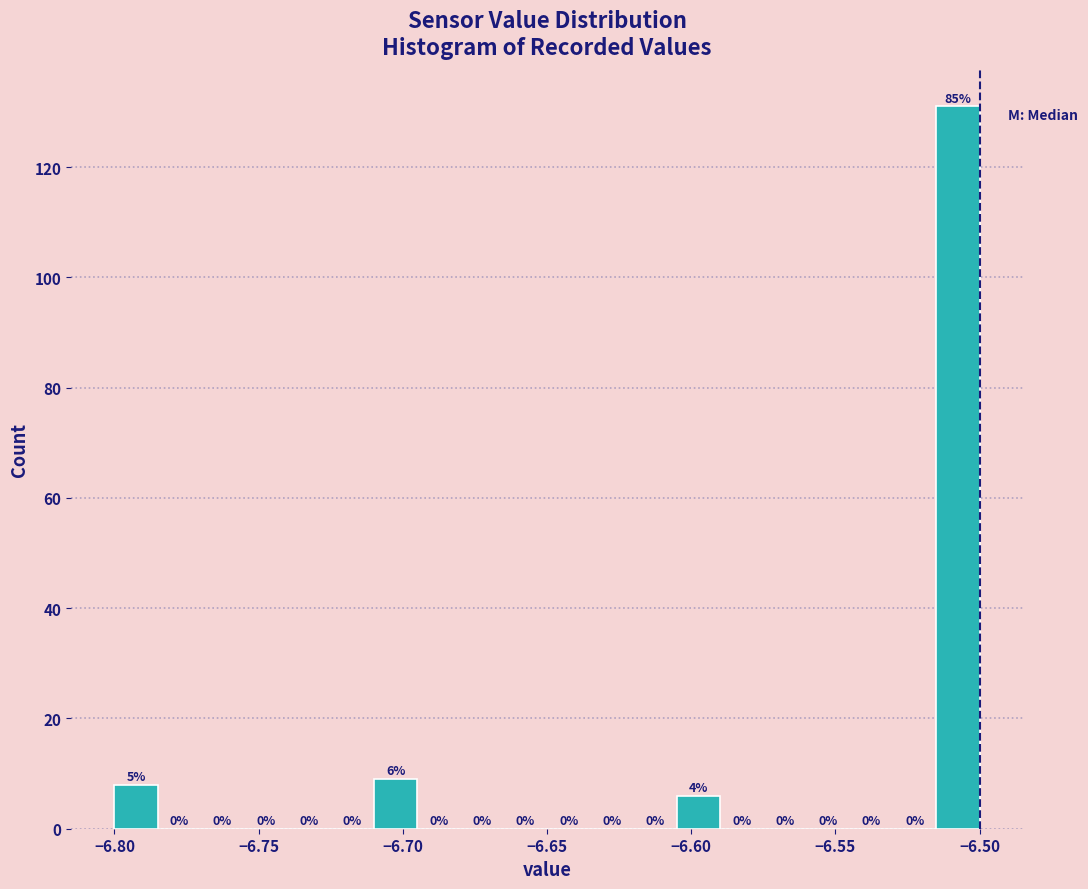

Read against the x-axis, roughly where is the centre of the tallest bar?

-6.505